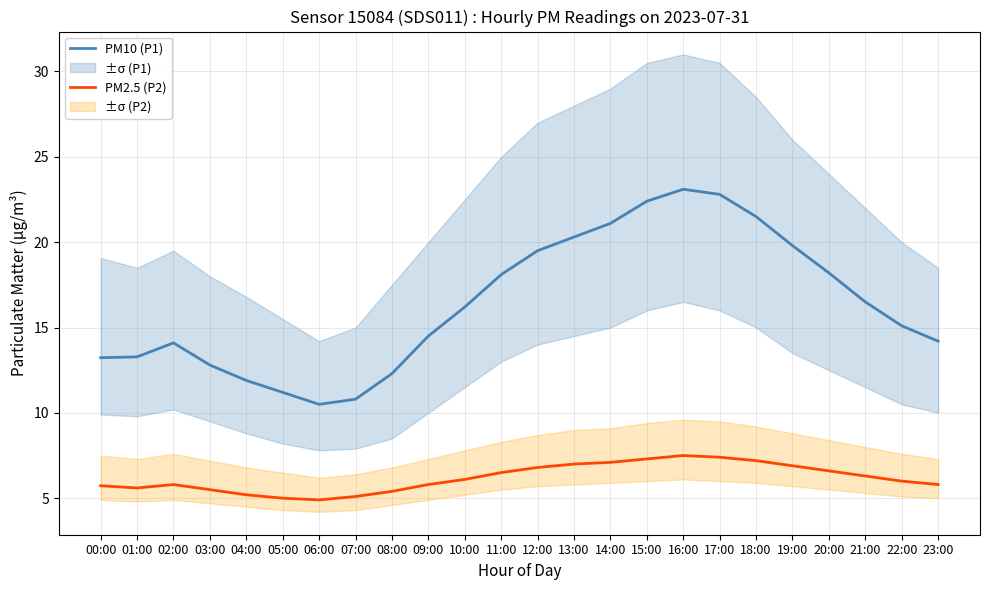

Which series has the widest spread of values?

PM10 (P1)